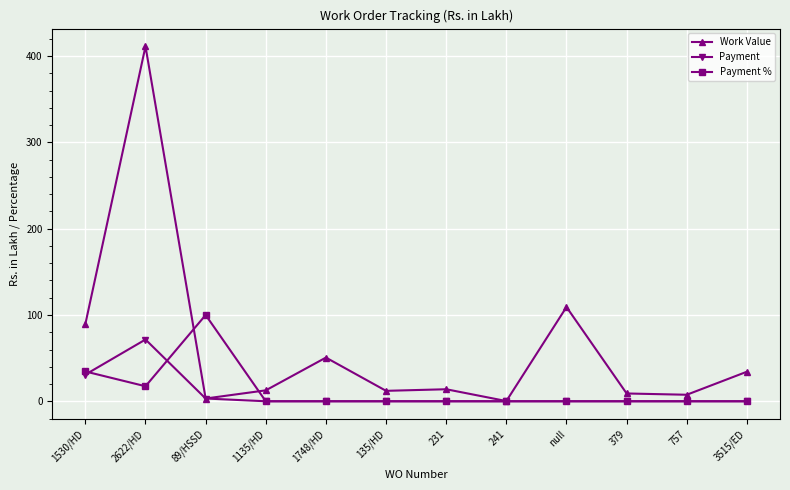

At which category is the sum across all series the highest?

2622/HD